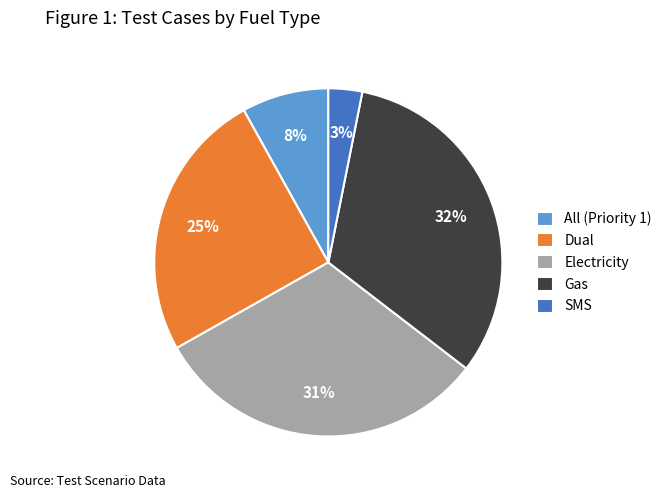

Which has a higher value, Electricity or All (Priority 1)?

Electricity